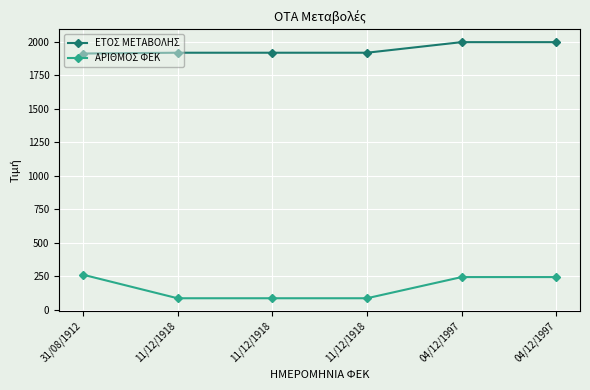

Reading left to right, what are all the values shown in this chart?

ΕΤΟΣ ΜΕΤΑΒΟΛΗΣ: 31/08/1912=1912	11/12/1918=1918	11/12/1918=1918	11/12/1918=1918	04/12/1997=1997	04/12/1997=1997
ΑΡΙΘΜΟΣ ΦΕΚ: 31/08/1912=262	11/12/1918=86	11/12/1918=86	11/12/1918=86	04/12/1997=244	04/12/1997=244